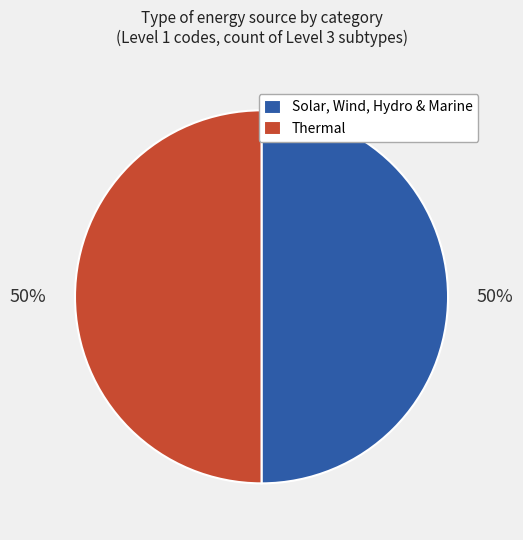

To the nearest percent, what is the average slice percentage?

50%